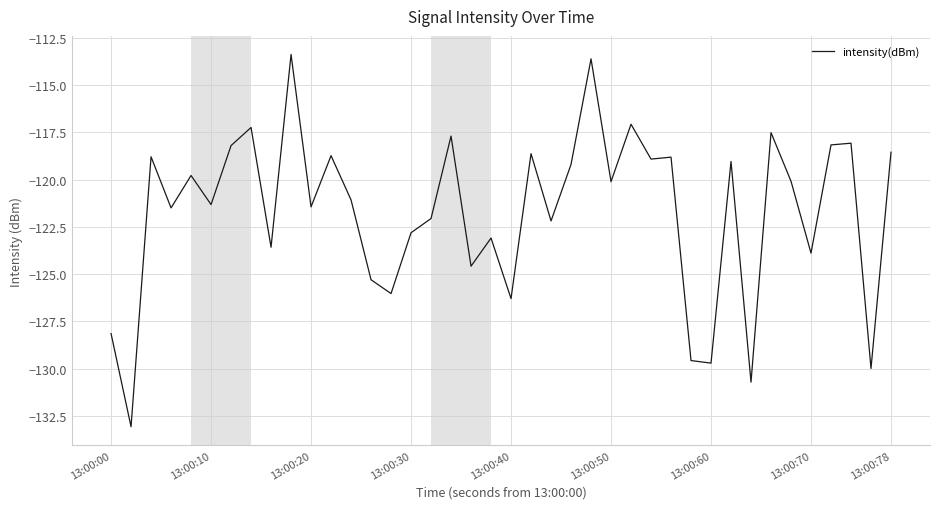

What is the minimum value shown in the chart?

-133.1